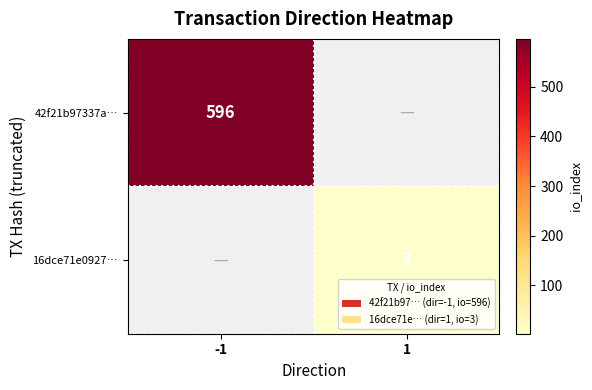

True or false: 42f21b97337a… has a value of 596 at -1.

True